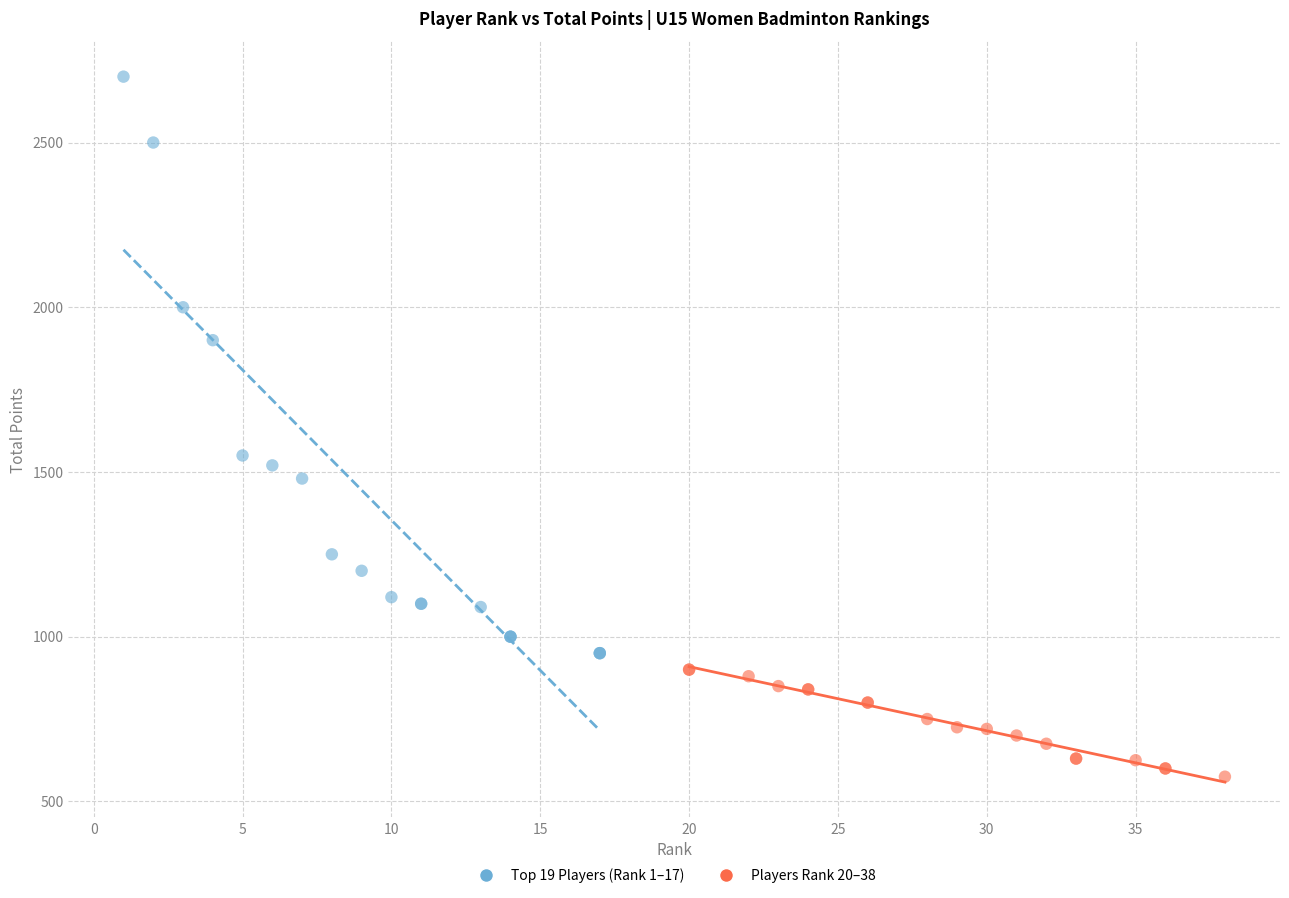

Which series reaches the maximum Y coordinate?

Top 19 Players (Rank 1–17)